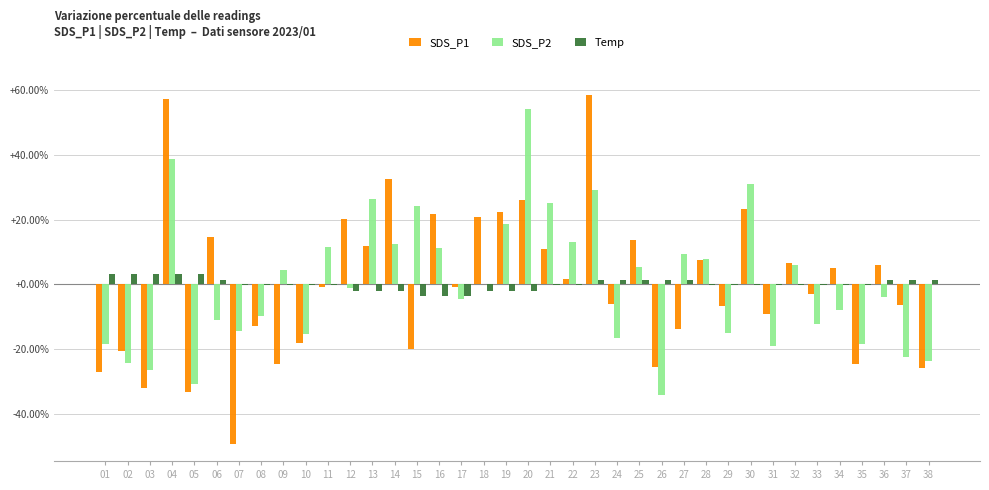

The value of Temp at 01 is 3.1. True or false?

True